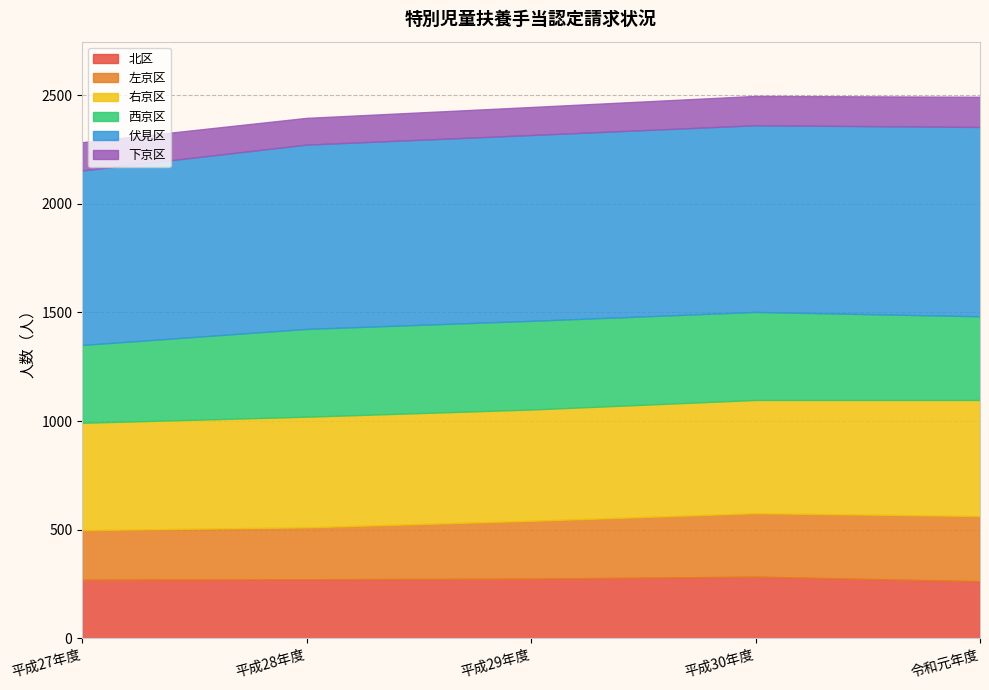

Count the number of categories in the chart.

5